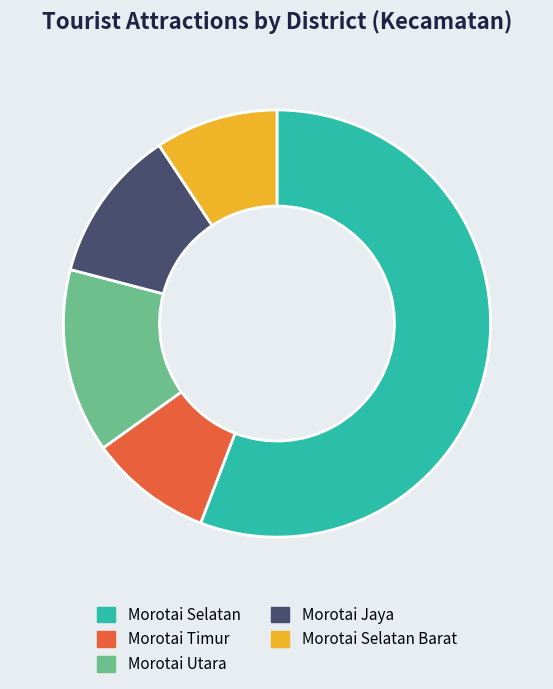

Which category accounts for the majority?

Morotai Selatan